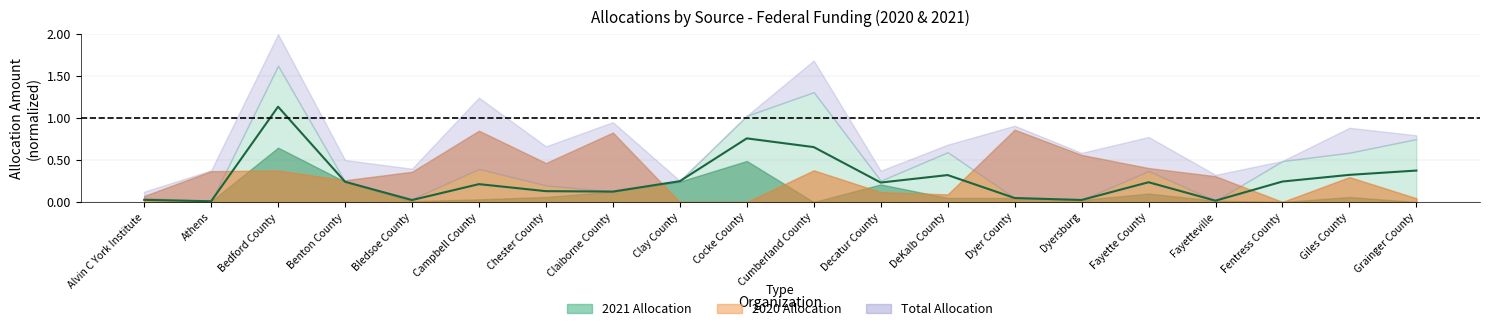

What is the label of the 2nd point from the left?

Athens